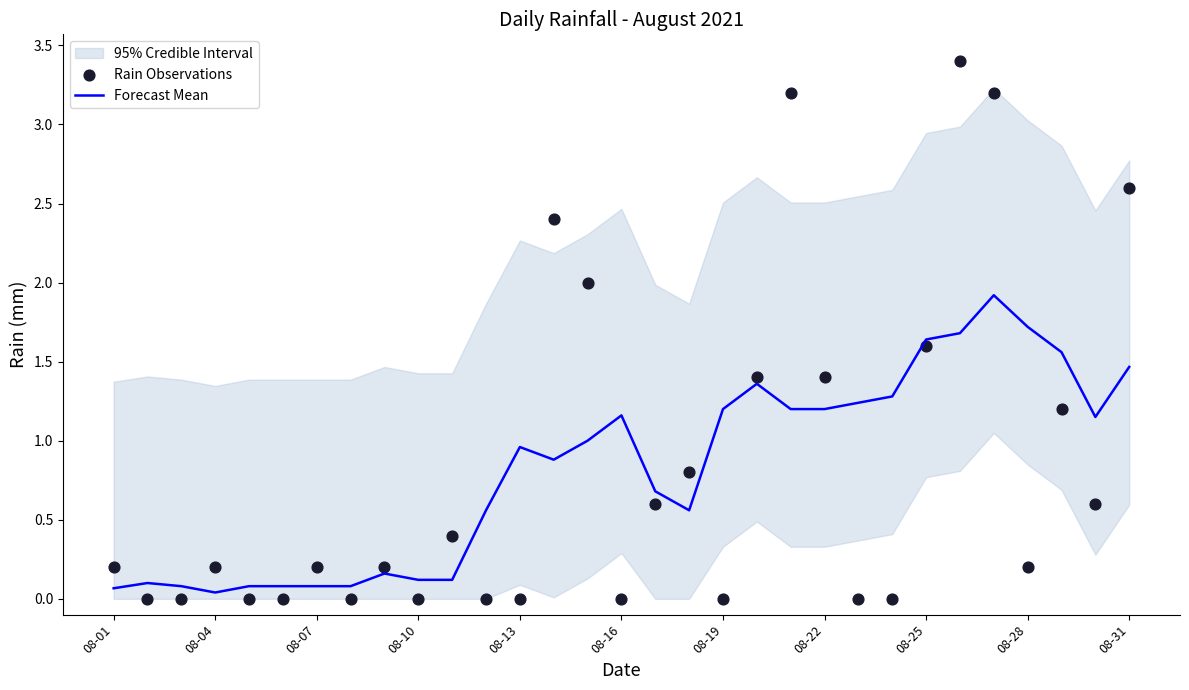

What is the total value across all series at 08-04?

0.2